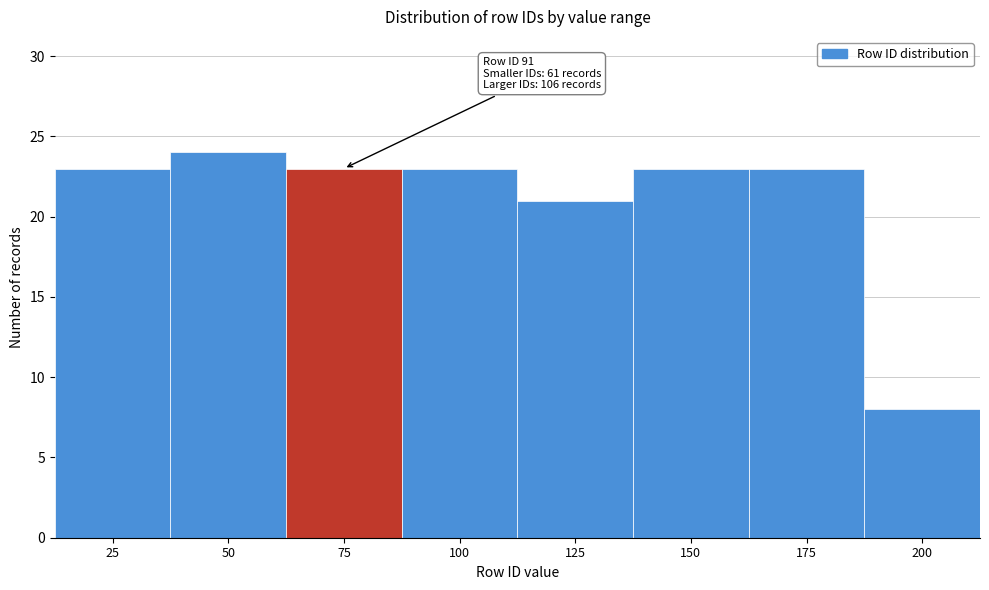

Reading left to right, what are all the values shown in this chart?

23	24	23	23	21	23	23	8